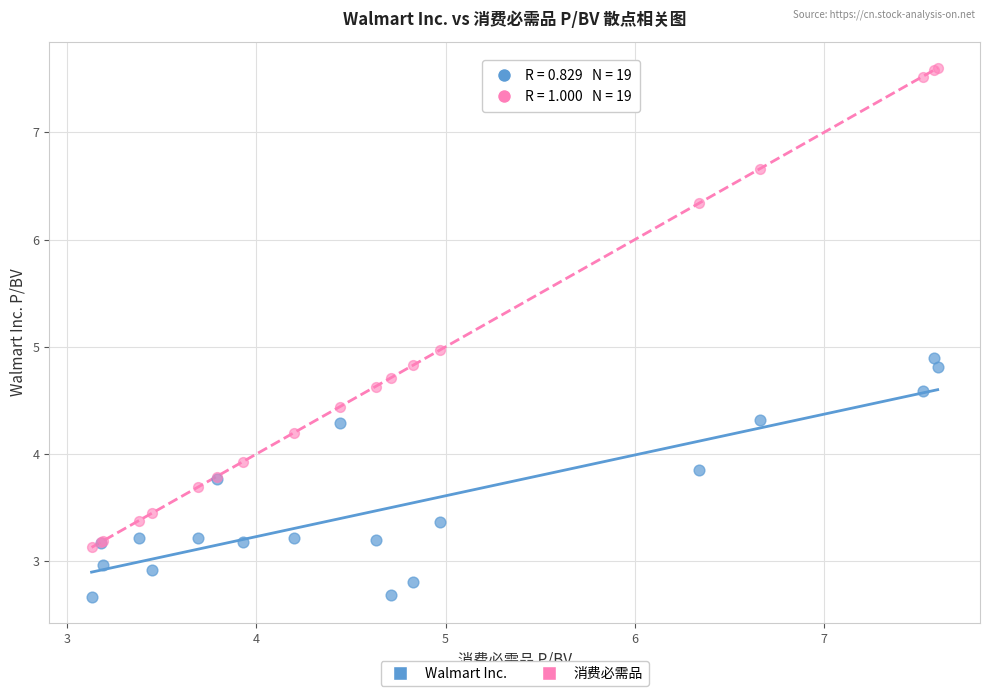

What are all the series names shown in the legend?

Walmart Inc., 消费必需品